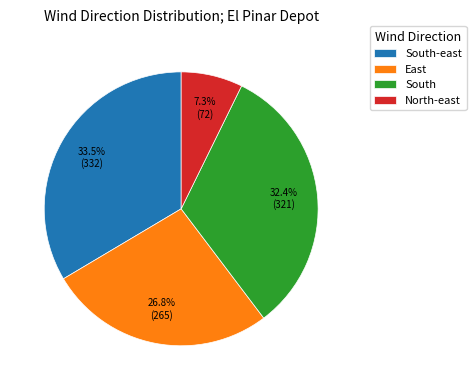

What is the largest slice in the pie chart?

South-east